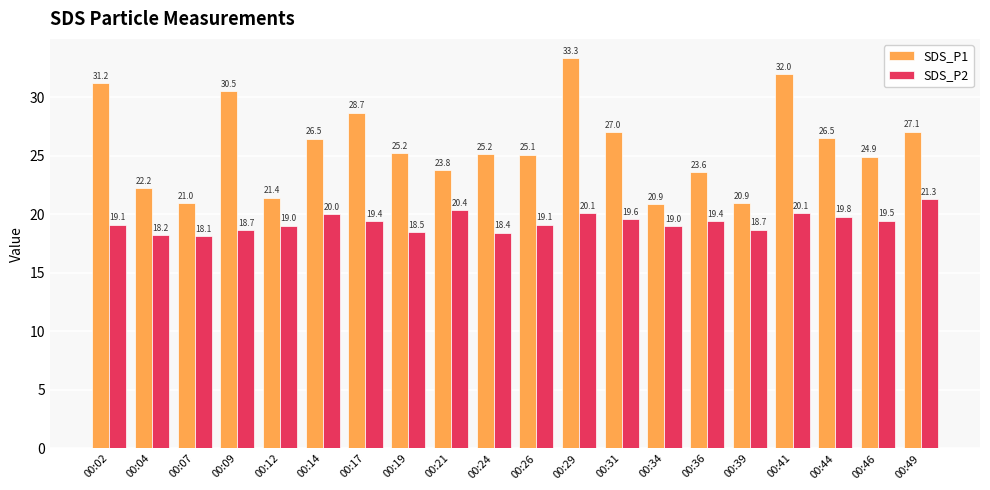

At which label does SDS_P2 reach its peak?

00:49